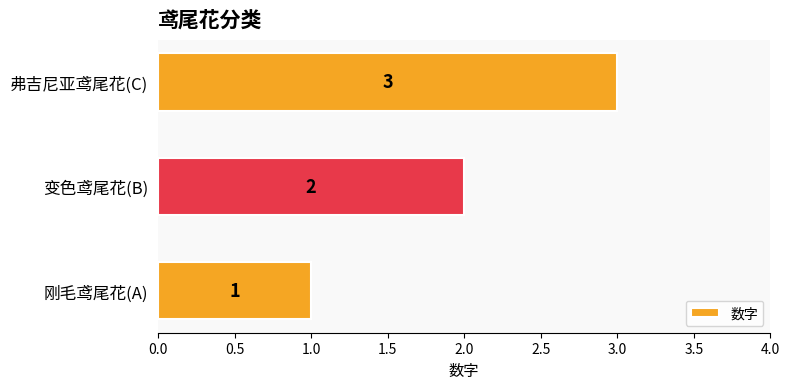

What is the change in value from 变色鸢尾花(B) to 弗吉尼亚鸢尾花(C)?

+1